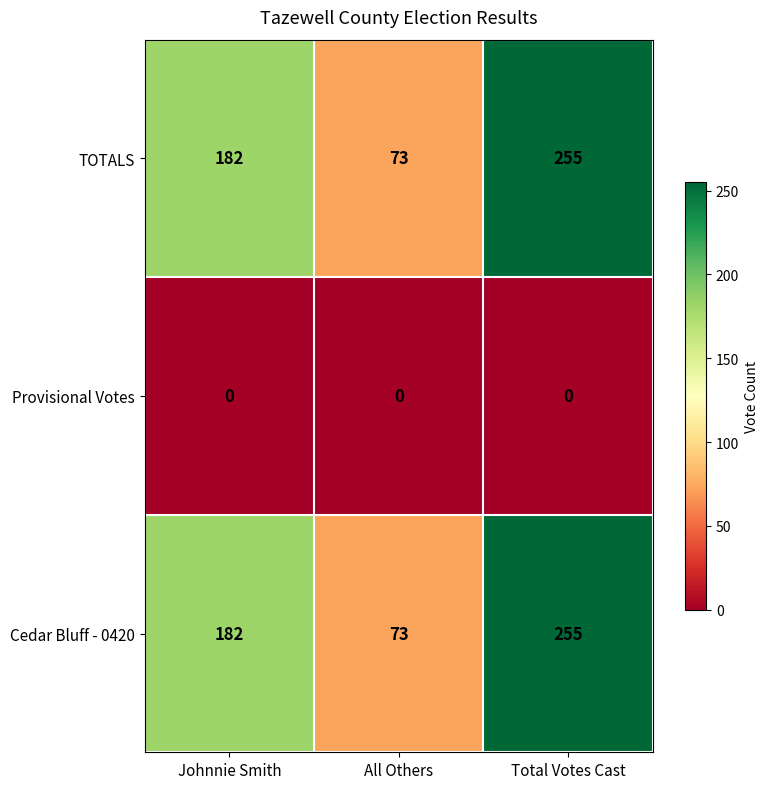

Is it true that Provisional Votes equals 0 at Johnnie Smith?

True